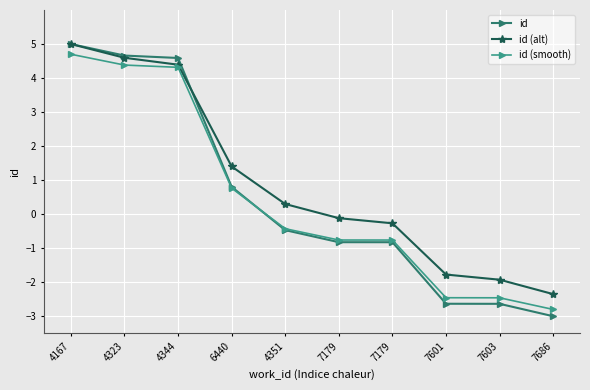

What is the difference between the maximum and second lowest values in the id (smooth) series?

7.2